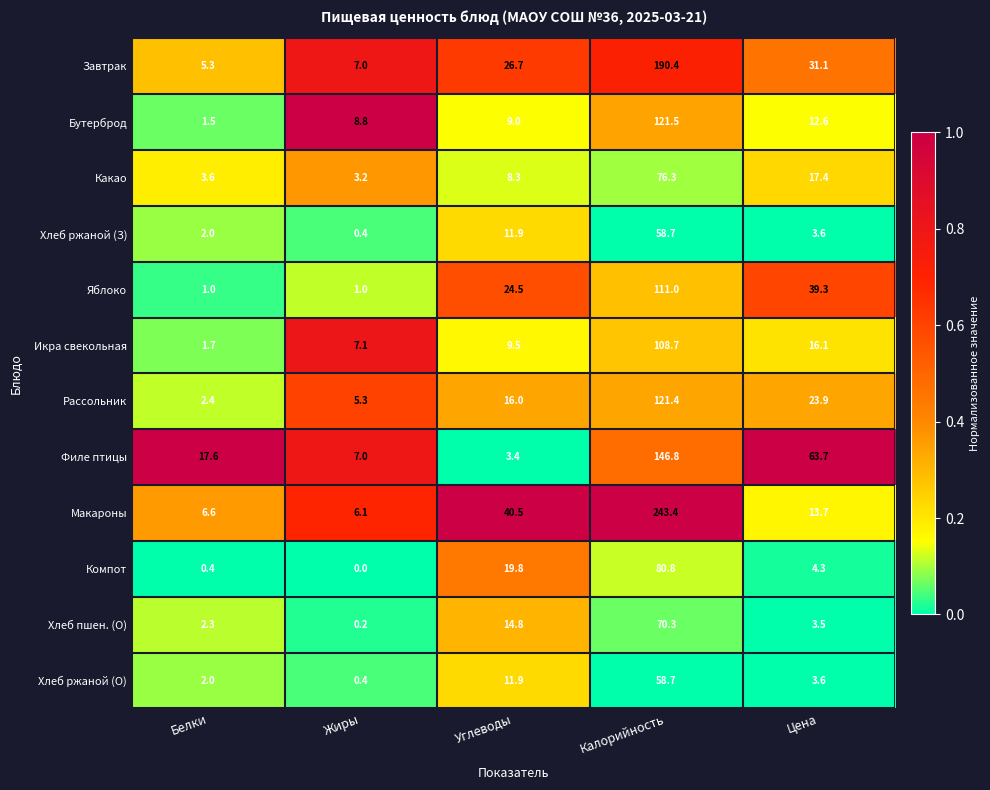

What is the difference between the second highest and minimum values in the Макароны series?

34.4